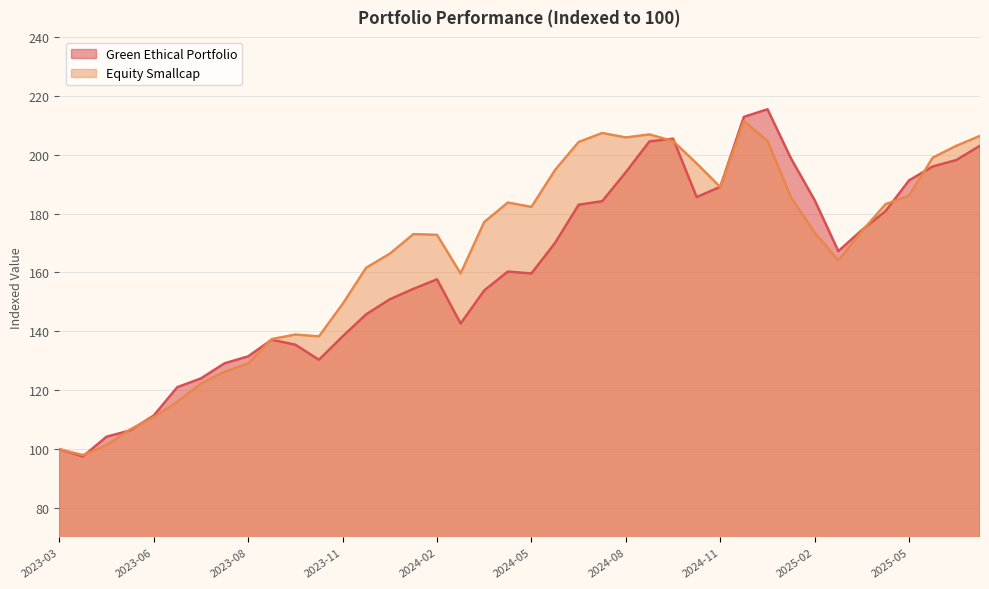

What is the difference between the Green Ethical Portfolio values at 2024-05-02 and 2025-06-05?

35.7